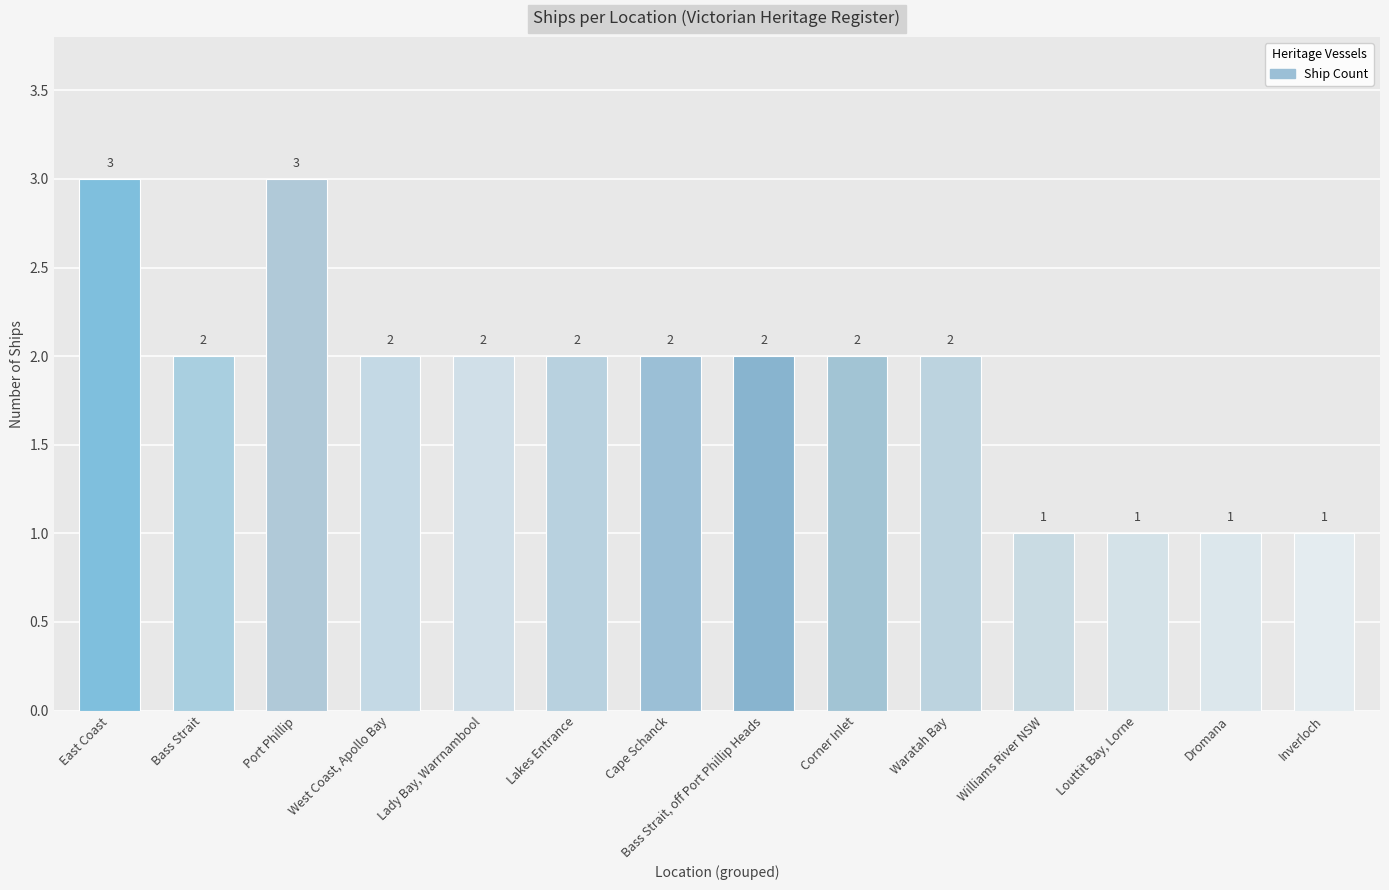

What is the minimum value shown in the chart?

1